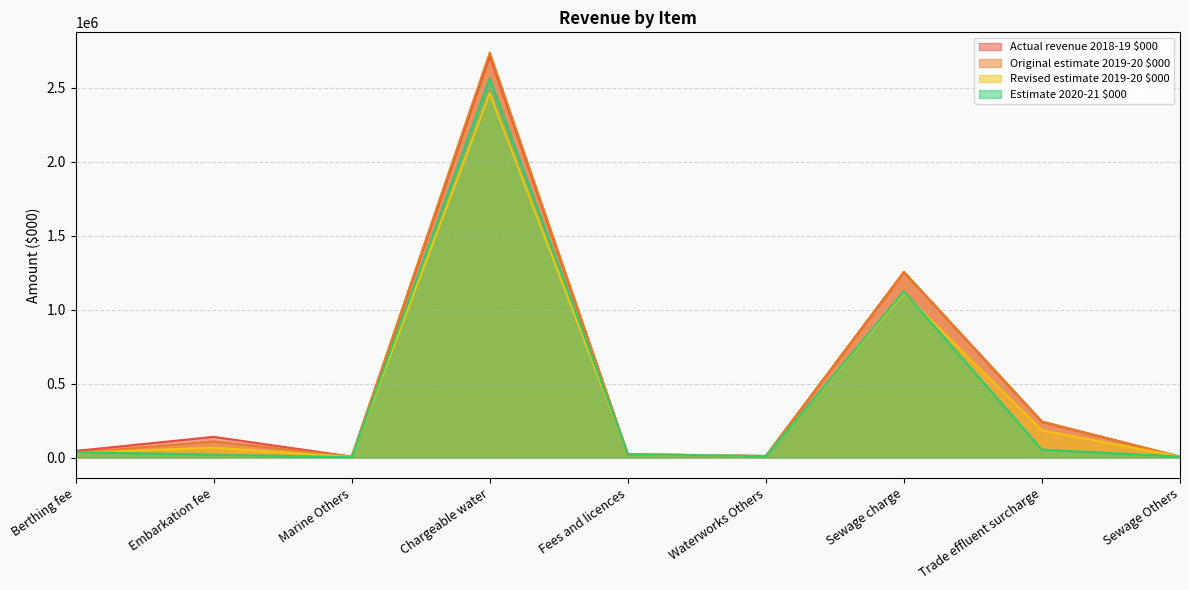

Between Sewage Others and Berthing fee, which is larger?

Berthing fee